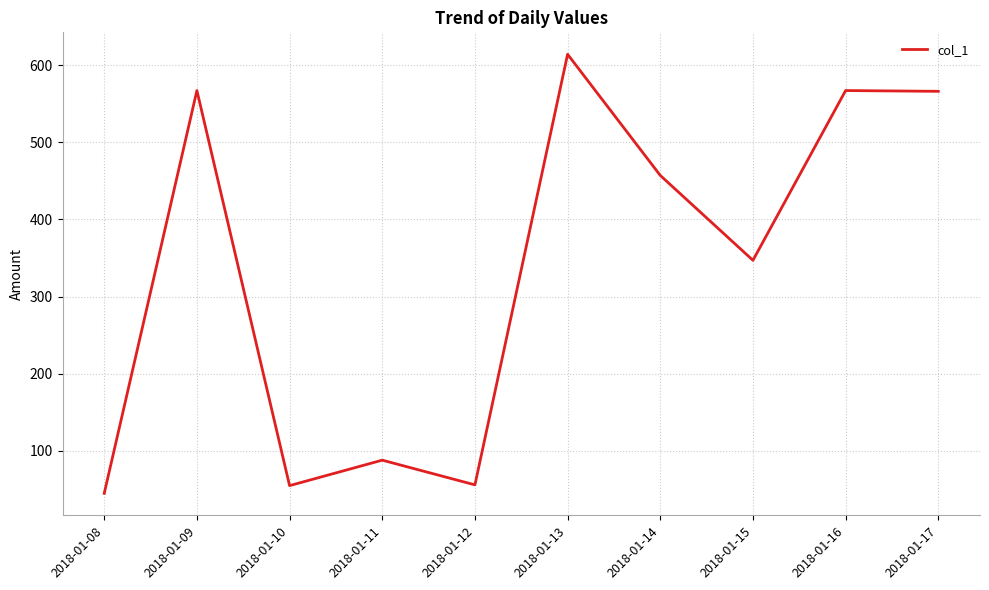

At which label is the value closest to 329?

2018-01-15